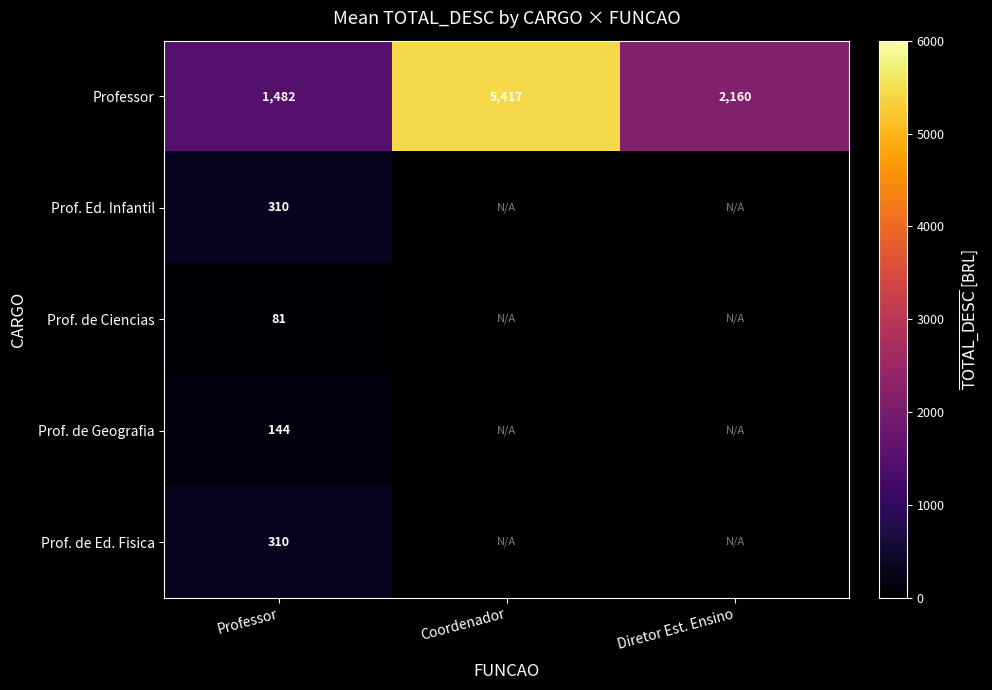

What is the total value across all series at Professor?

2327.0